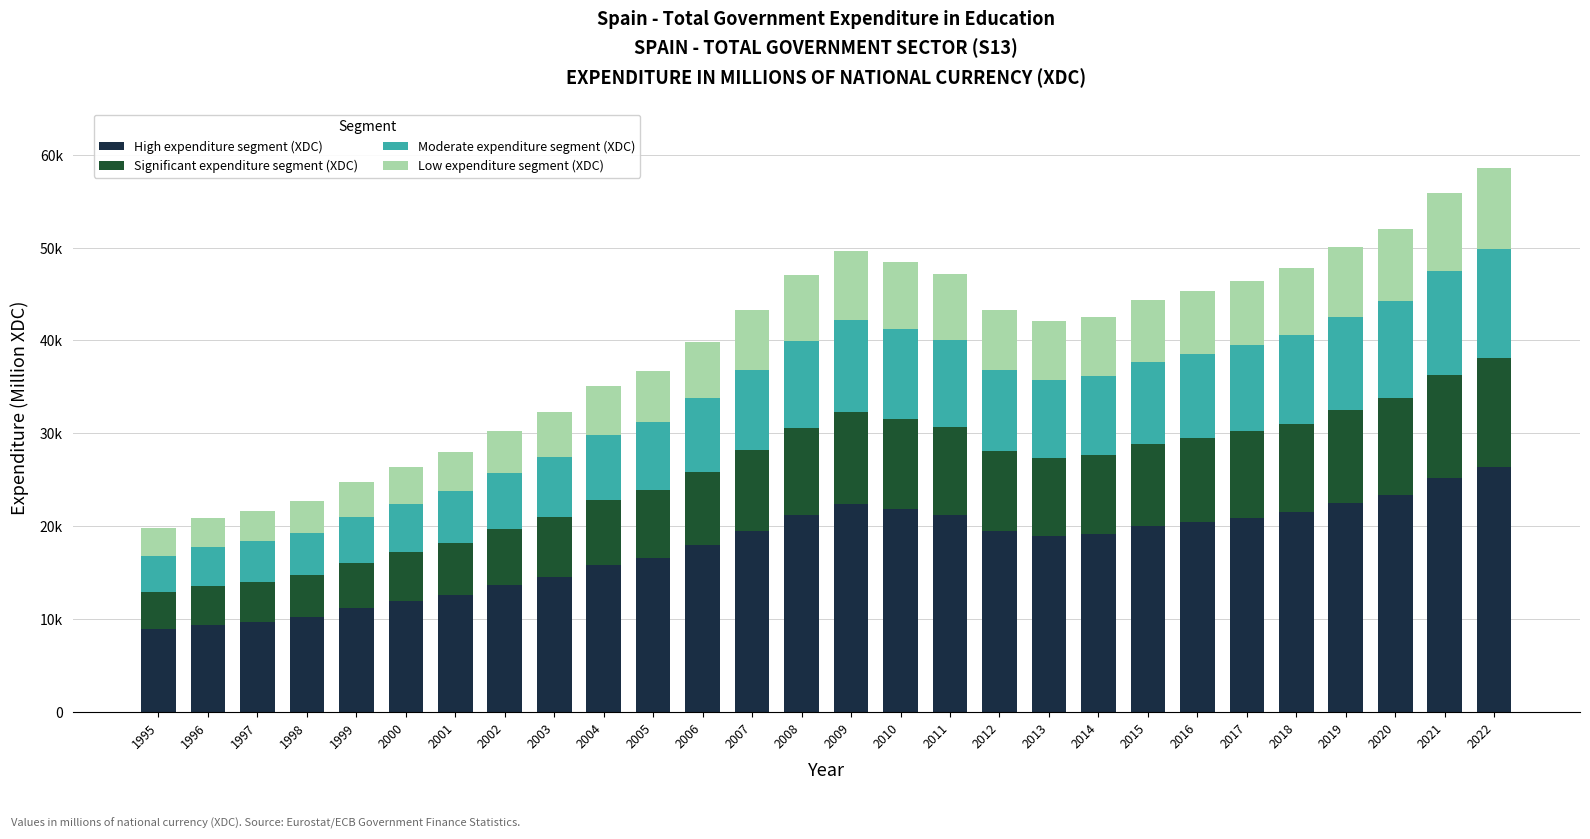

Does the chart contain stacked bars?

Yes